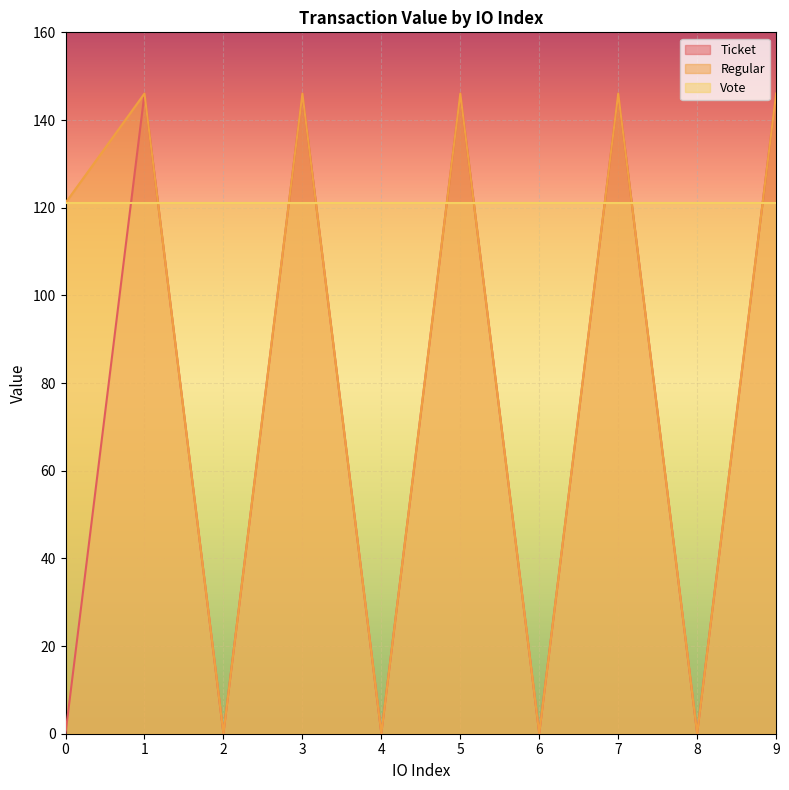

True or false: Ticket and Regular intersect in this chart.

False